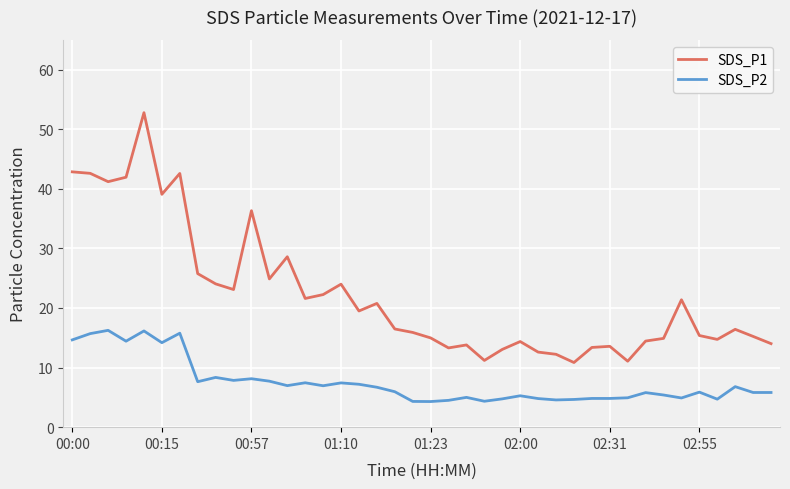

What is the difference between the maximum and minimum values in the SDS_P1 series?

41.9